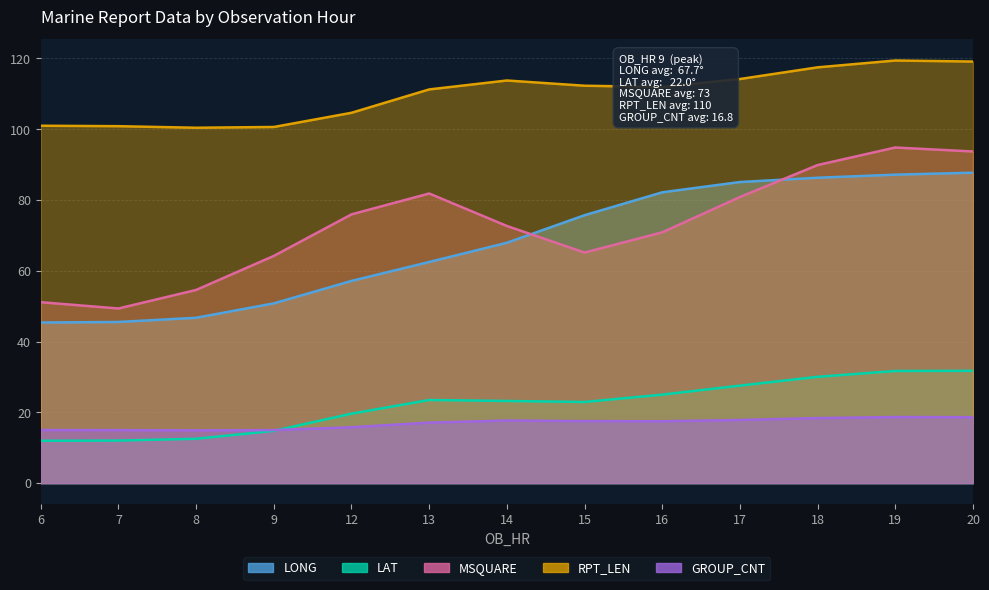

True or false: LONG and RPT_LEN intersect in this chart.

False